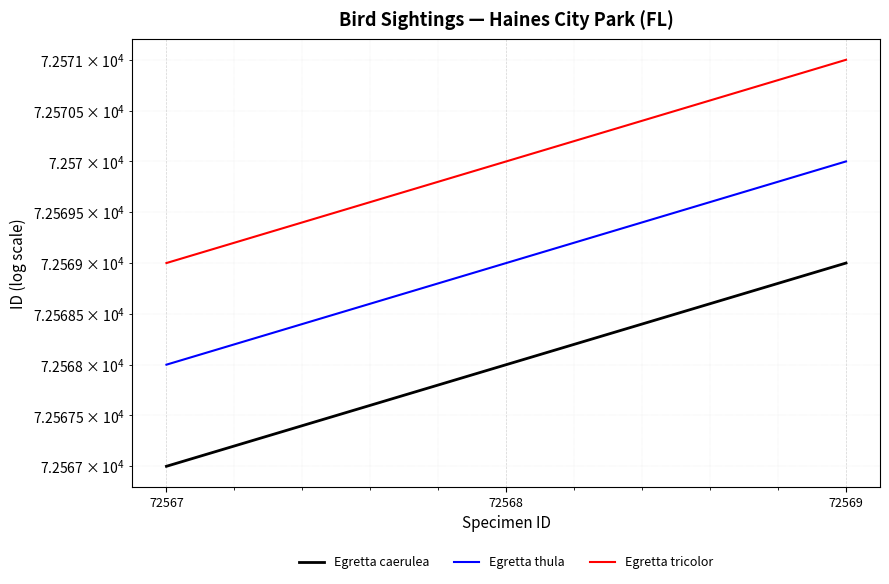

Reading right to left, extract all data points from this chart.

Egretta caerulea: 72569=72569	72568=72568	72567=72567
Egretta thula: 72569=72570	72568=72569	72567=72568
Egretta tricolor: 72569=72571	72568=72570	72567=72569